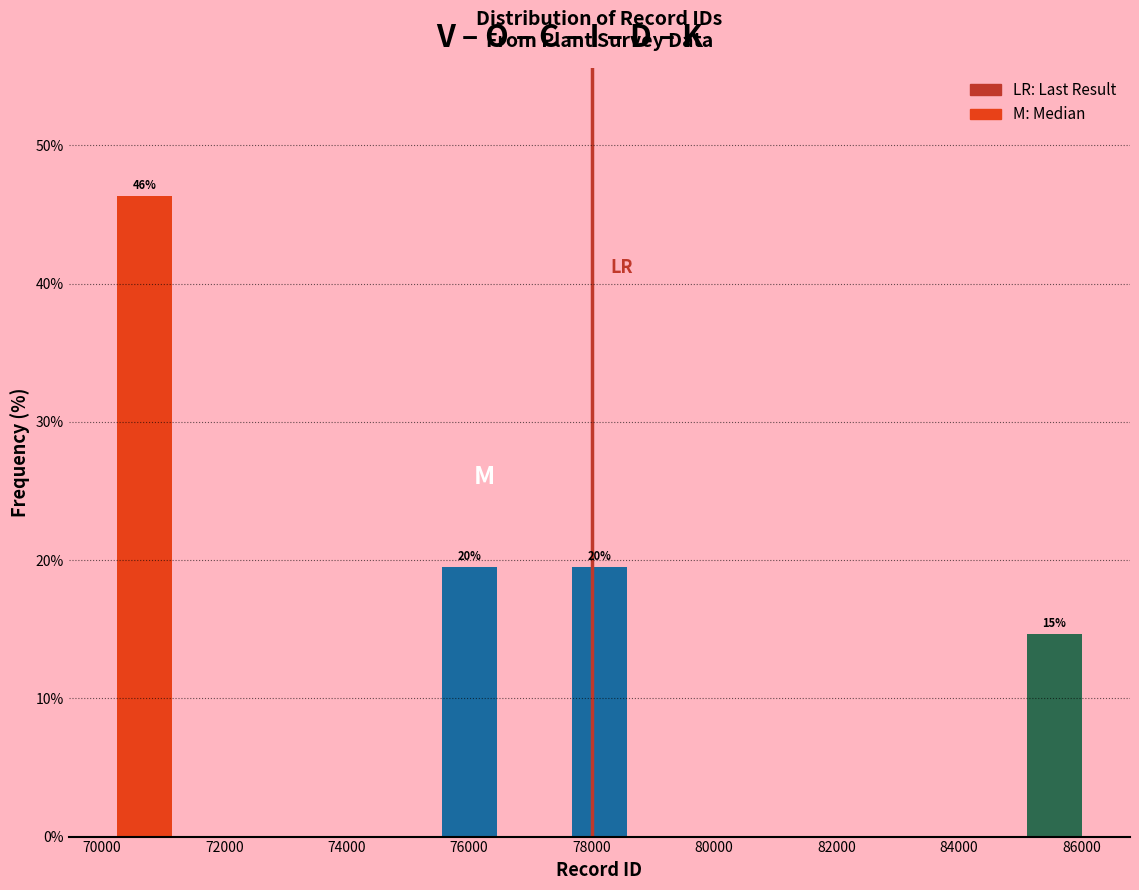

Over which range of the x-axis is the bar tallest?

70200 to 71200